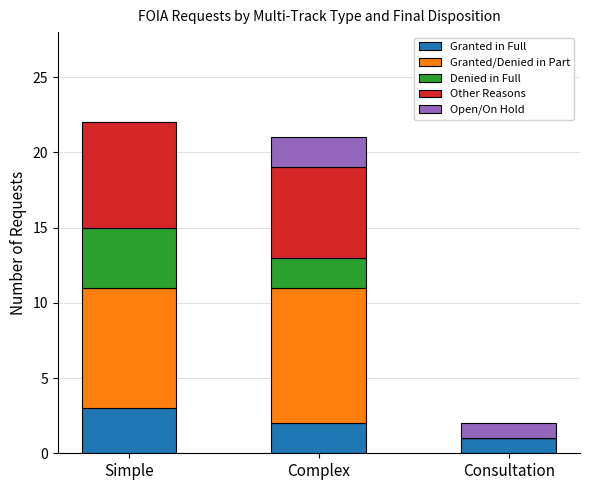

Is it true that Granted in Full equals 3 at Simple?

True